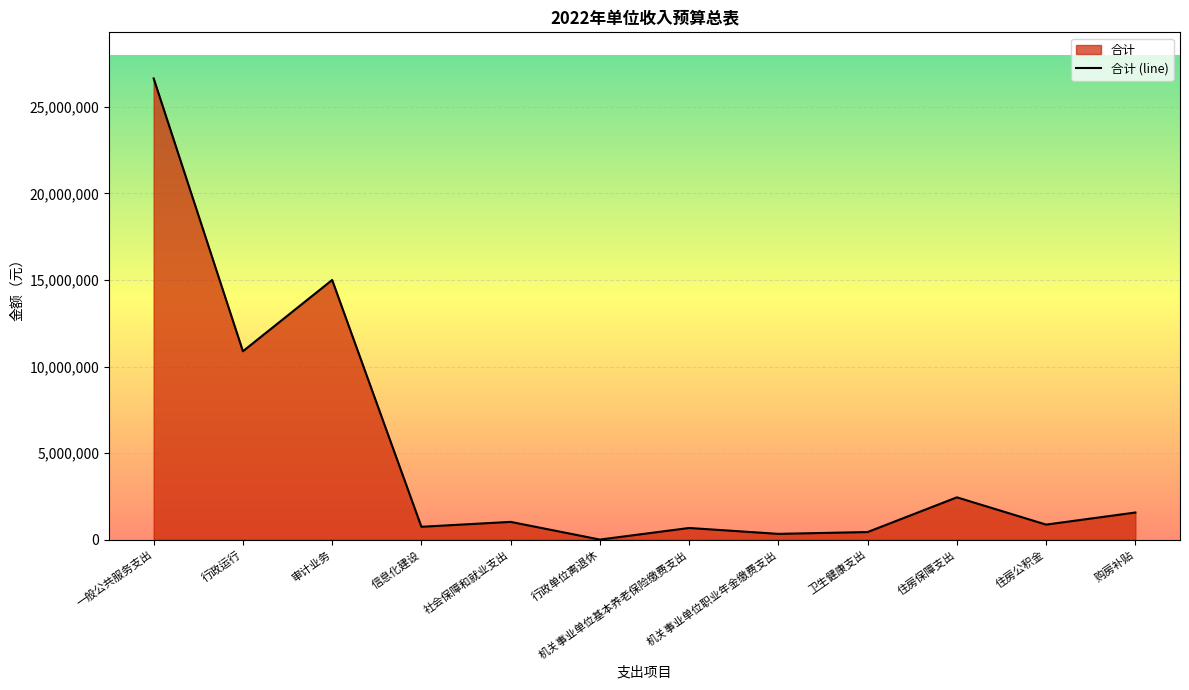

List the labels in order of value, smallest first.

行政单位离退休, 机关事业单位职业年金缴费支出, 卫生健康支出, 机关事业单位基本养老保险缴费支出, 信息化建设, 住房公积金, 社会保障和就业支出, 购房补贴, 住房保障支出, 行政运行, 审计业务, 一般公共服务支出